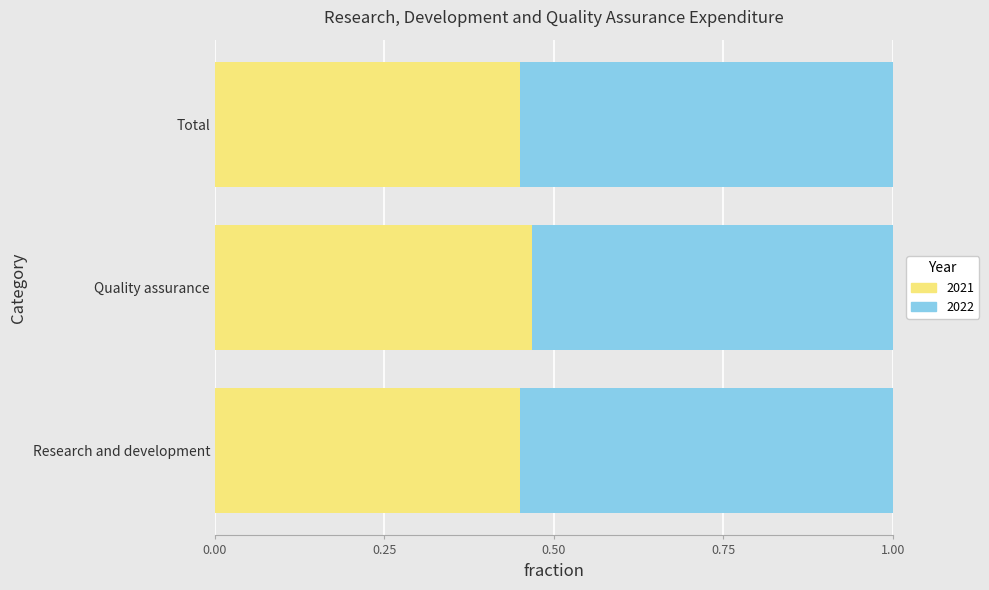

What is the total value across all series at Quality assurance?

1.0